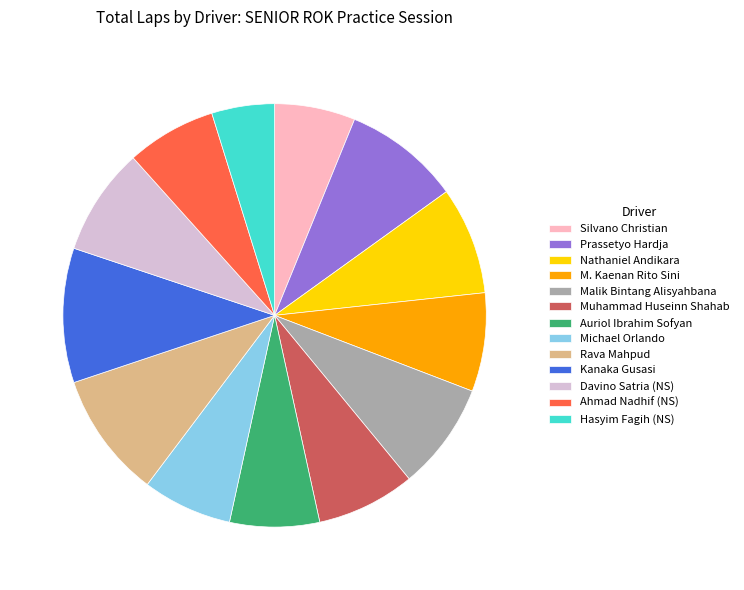

Is Kanaka Gusasi the majority of the pie?

No